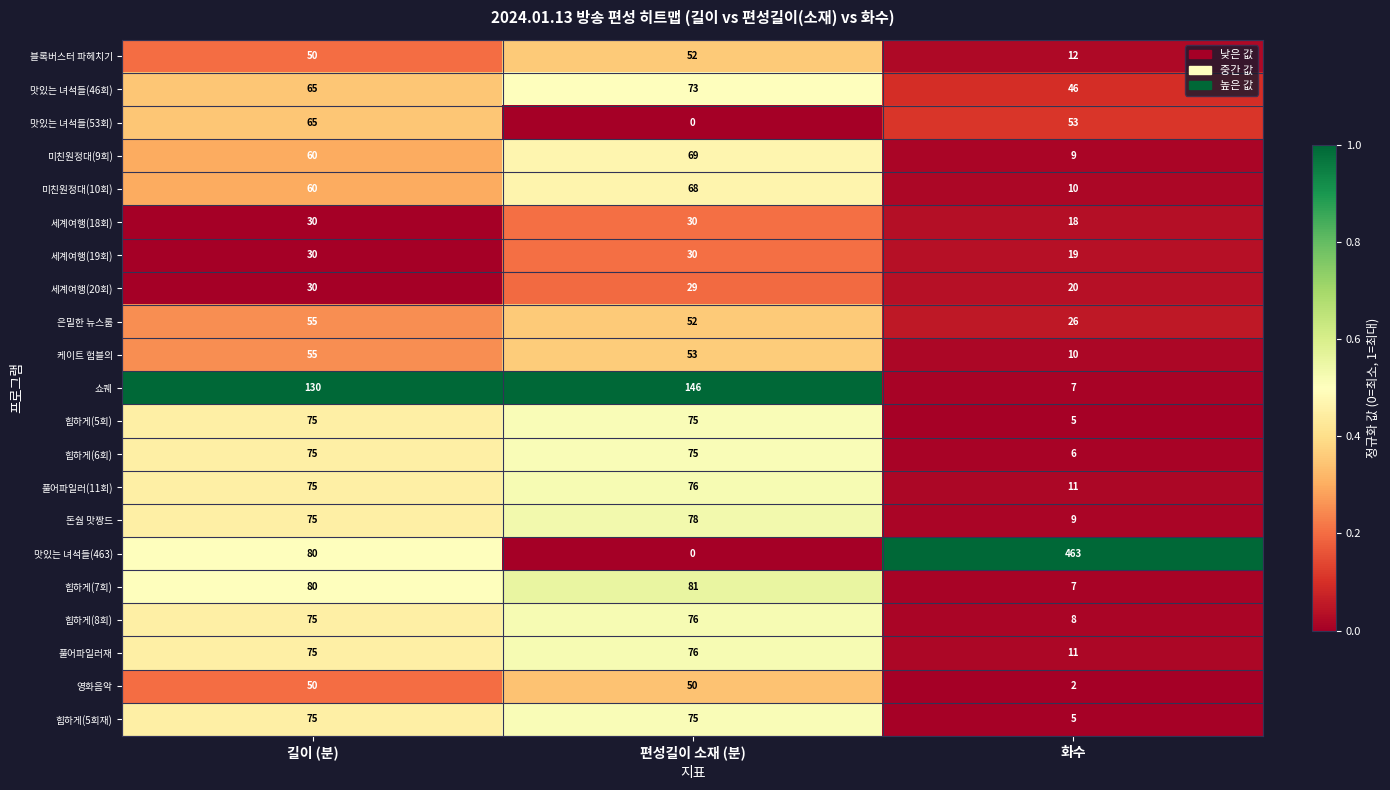

What value does the 블록버스터 파헤치기 series have at 편성길이 소재 (분)?

52